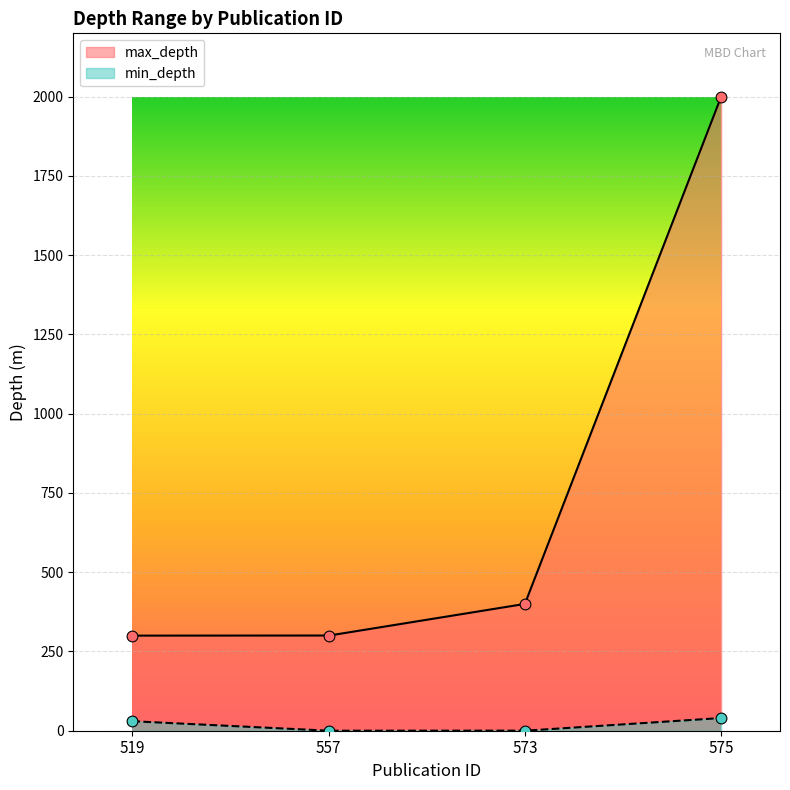

What are all the series names shown in the legend?

min_depth, max_depth